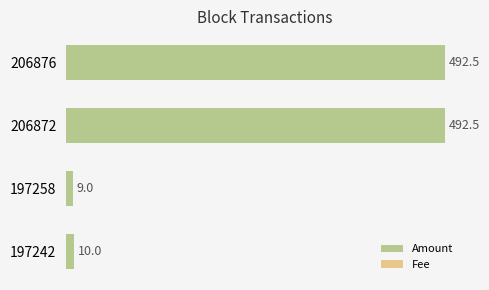

At how many categories does at least one series exceed 467?

2